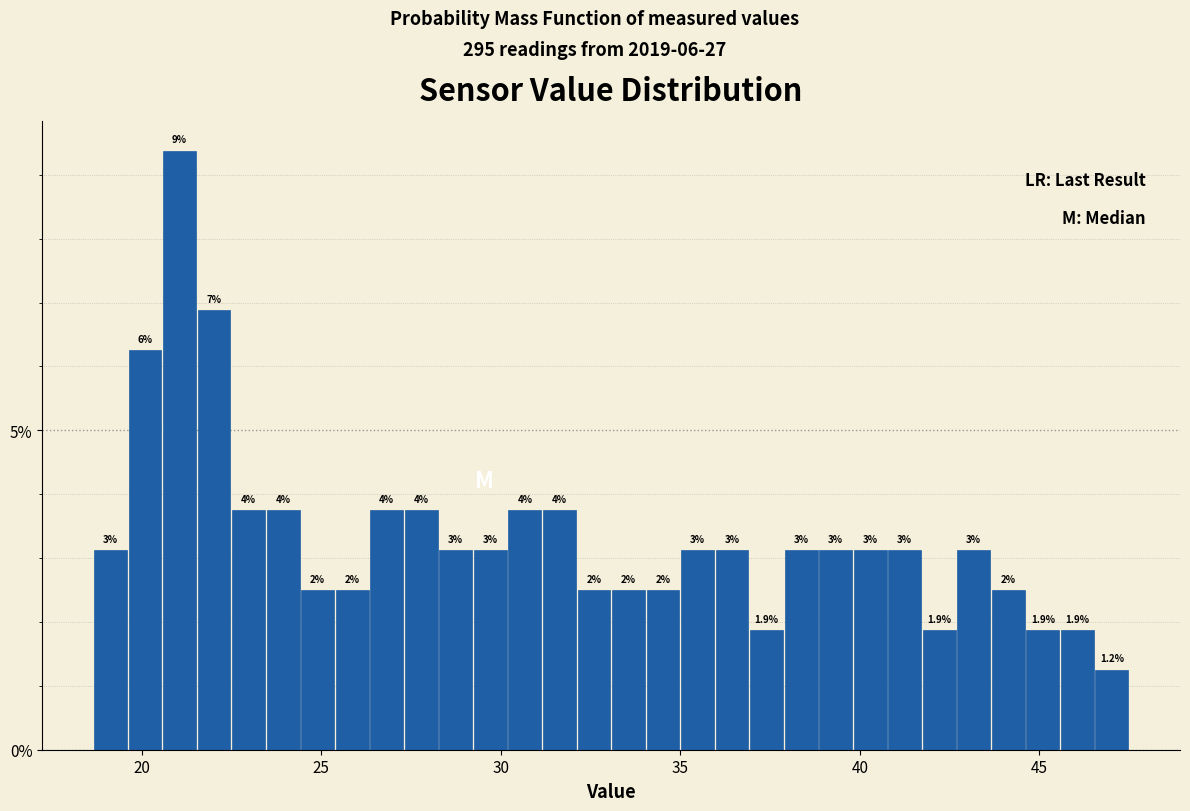

Around what value on the x-axis is the tallest bar? Give the approximate position of its centre, as read against the axis.

21.0